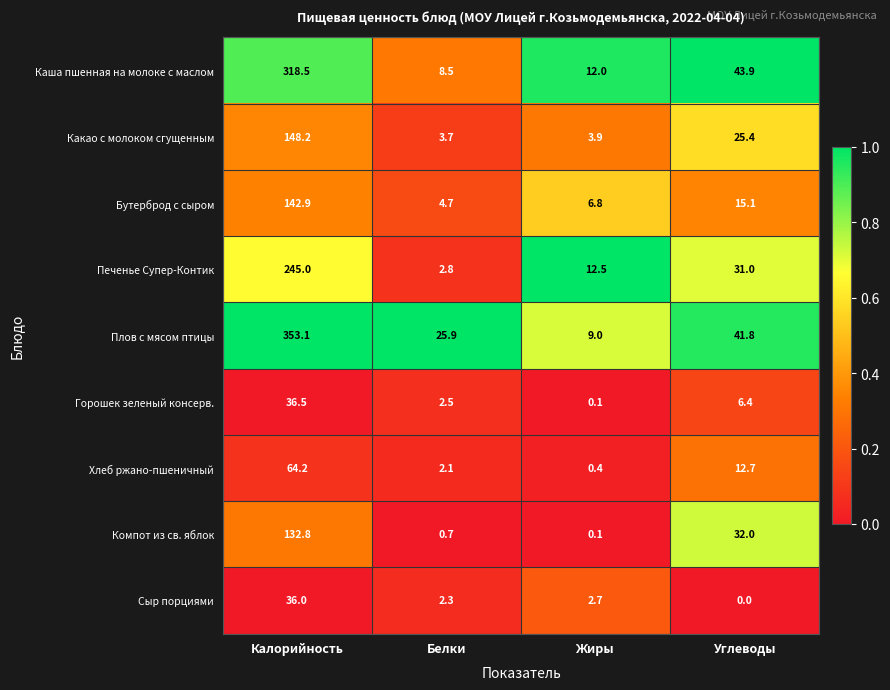

The value of Компот из св. яблок at Калорийность is 132.8. True or false?

True